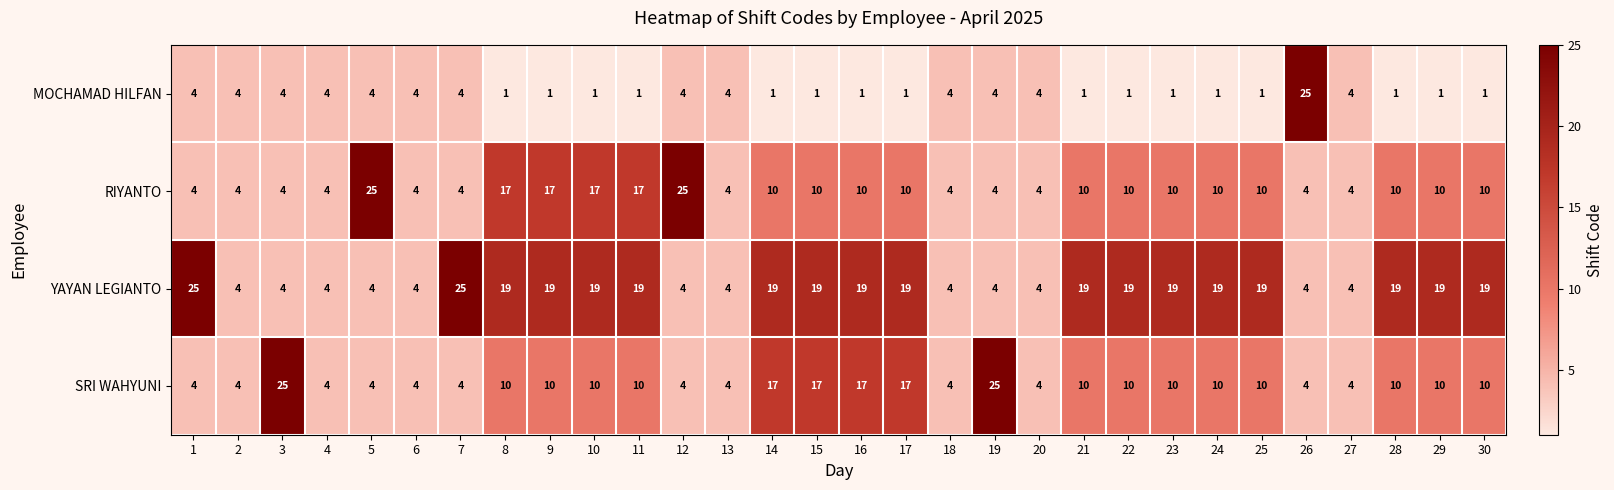

At how many categories does at least one series exceed 18?

23